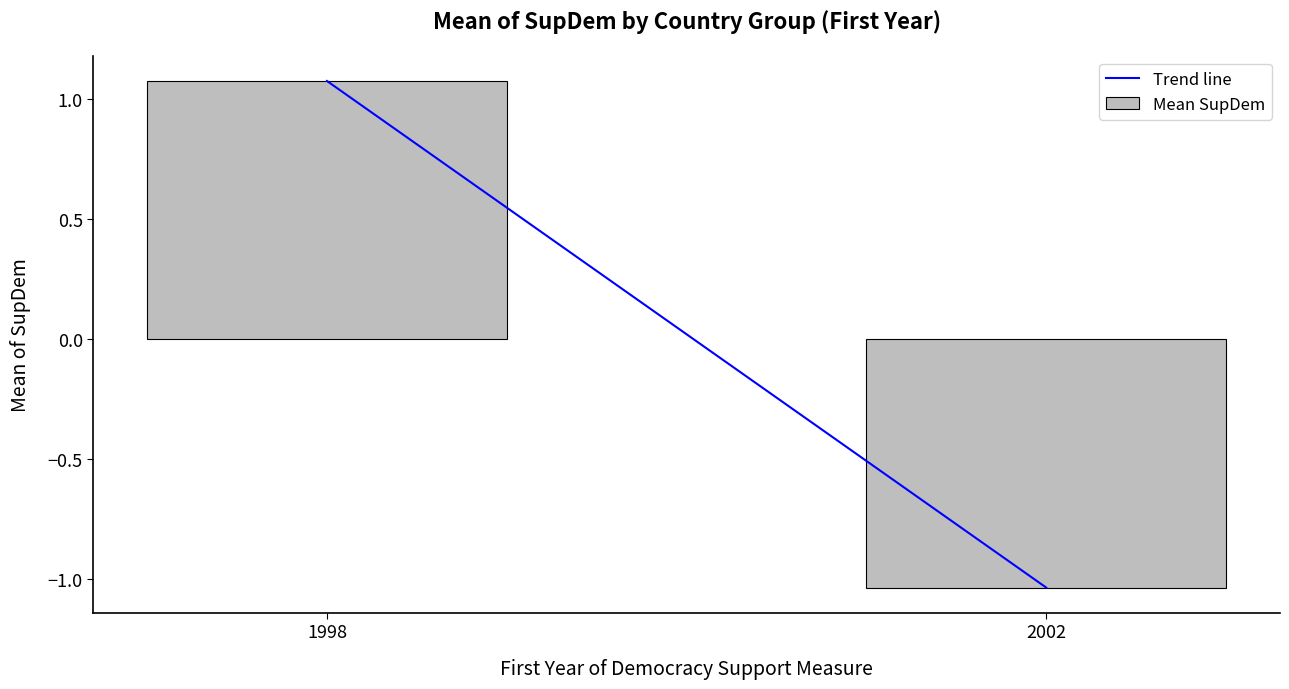

At which label does the data first exceed 1?

1998